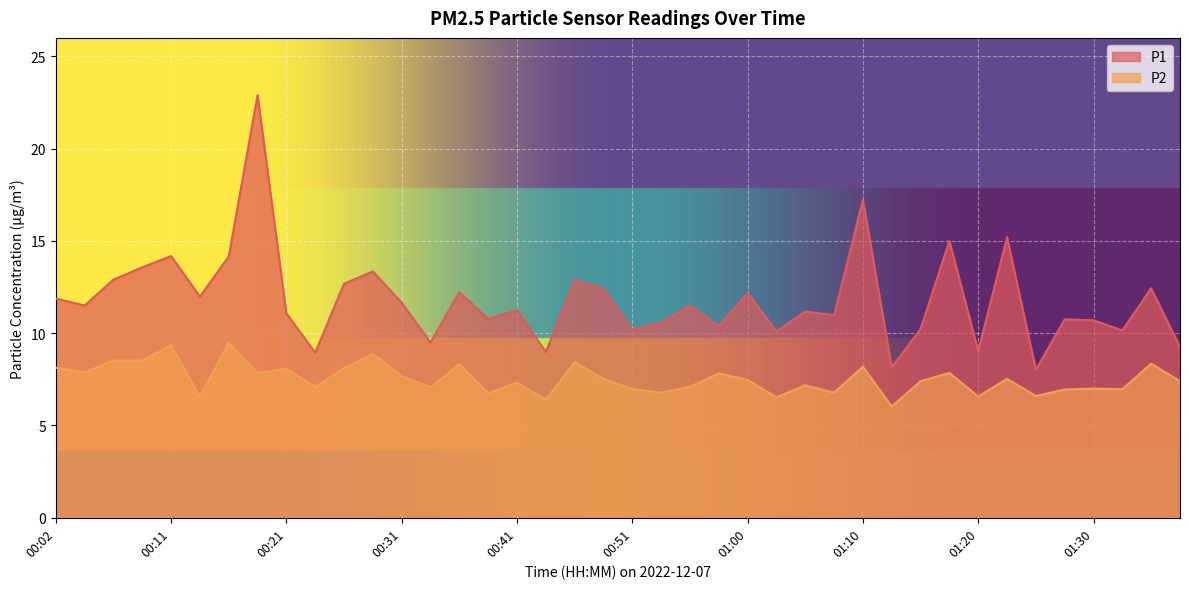

What position from the right is 01:34?

2